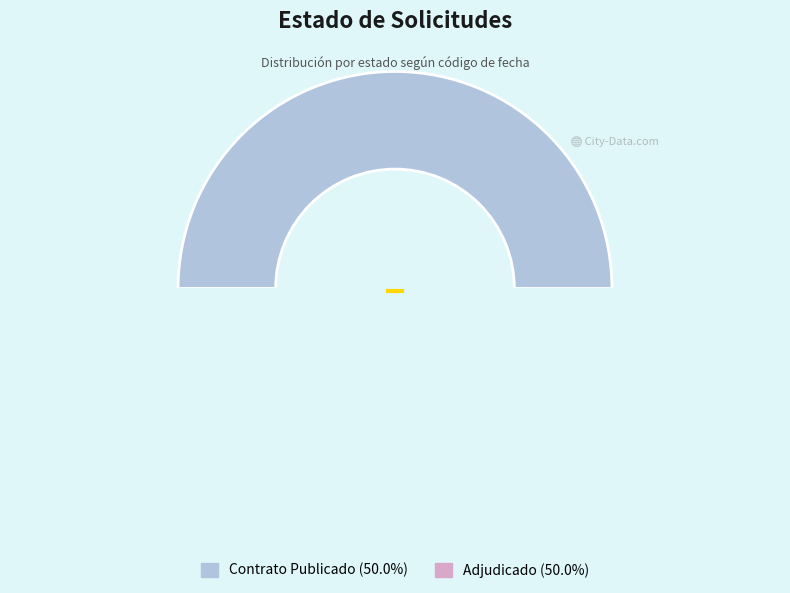

Rank the categories by value from lowest to highest.

ADJ, PUBC